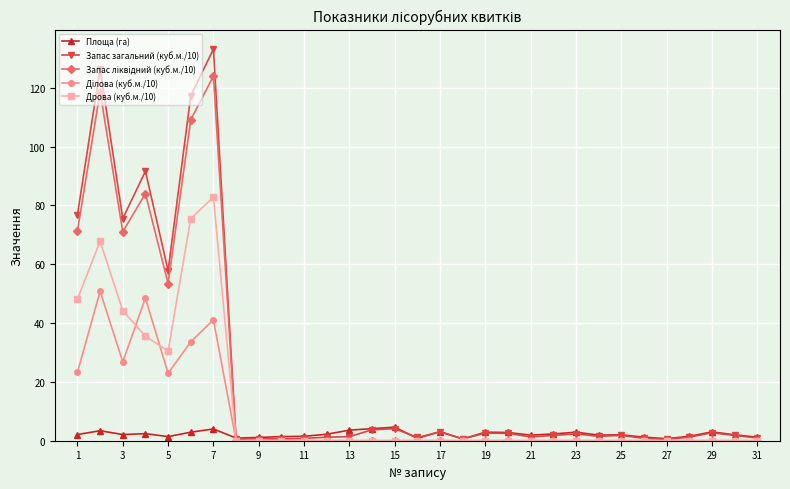

At how many categories does at least one series exceed 73?

6